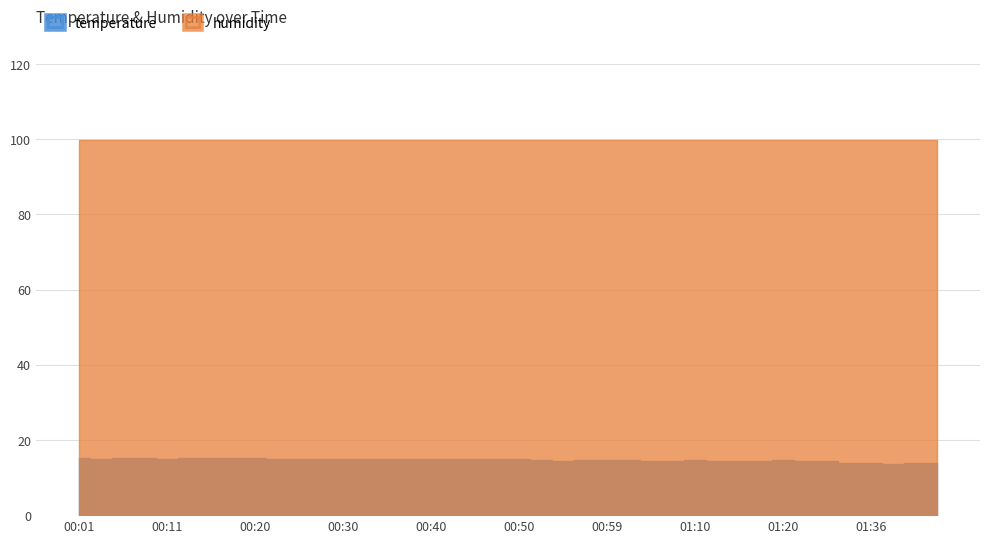

True or false: temperature and humidity intersect in this chart.

False